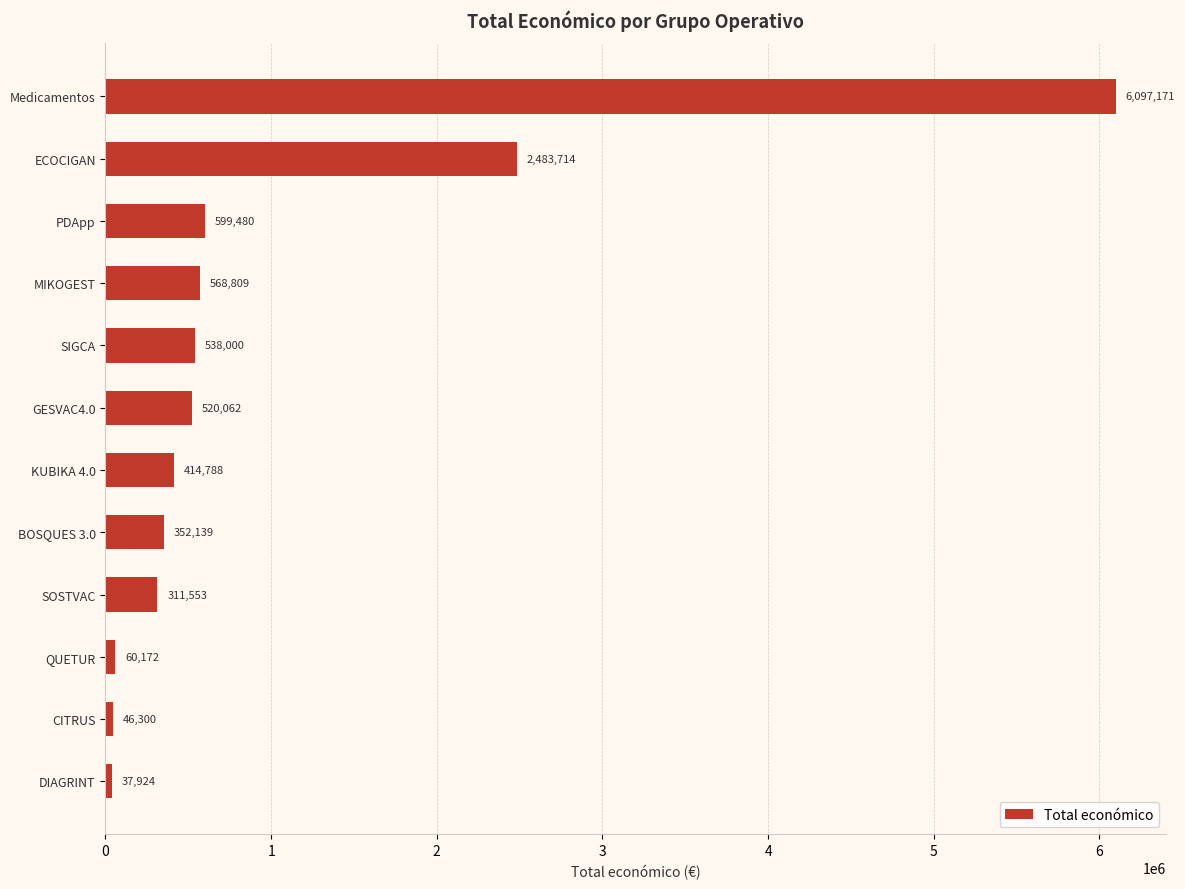

How many bars are there in total?

12